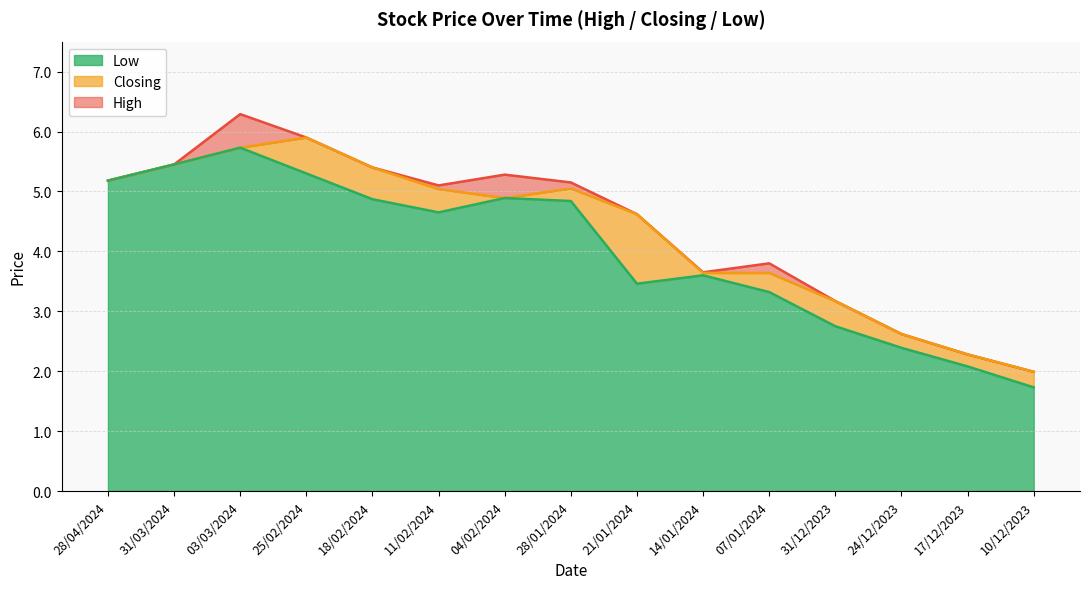

Between 03/03/2024 and 11/02/2024, which is larger?

03/03/2024